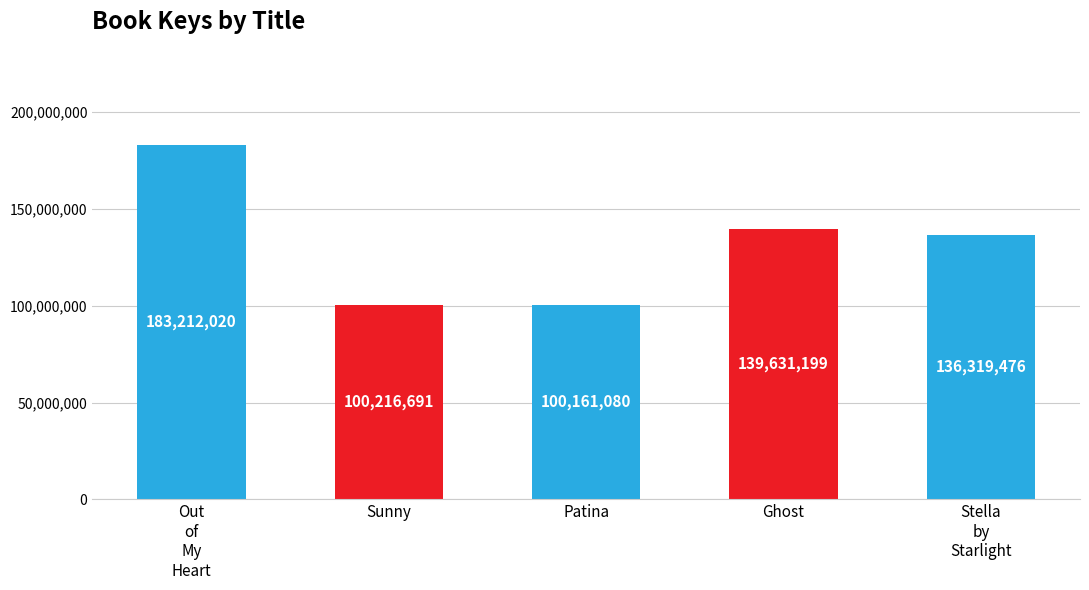

Rank the categories by value from lowest to highest.

Patina, Sunny, Stella
by
Starlight, Ghost, Out
of
My
Heart